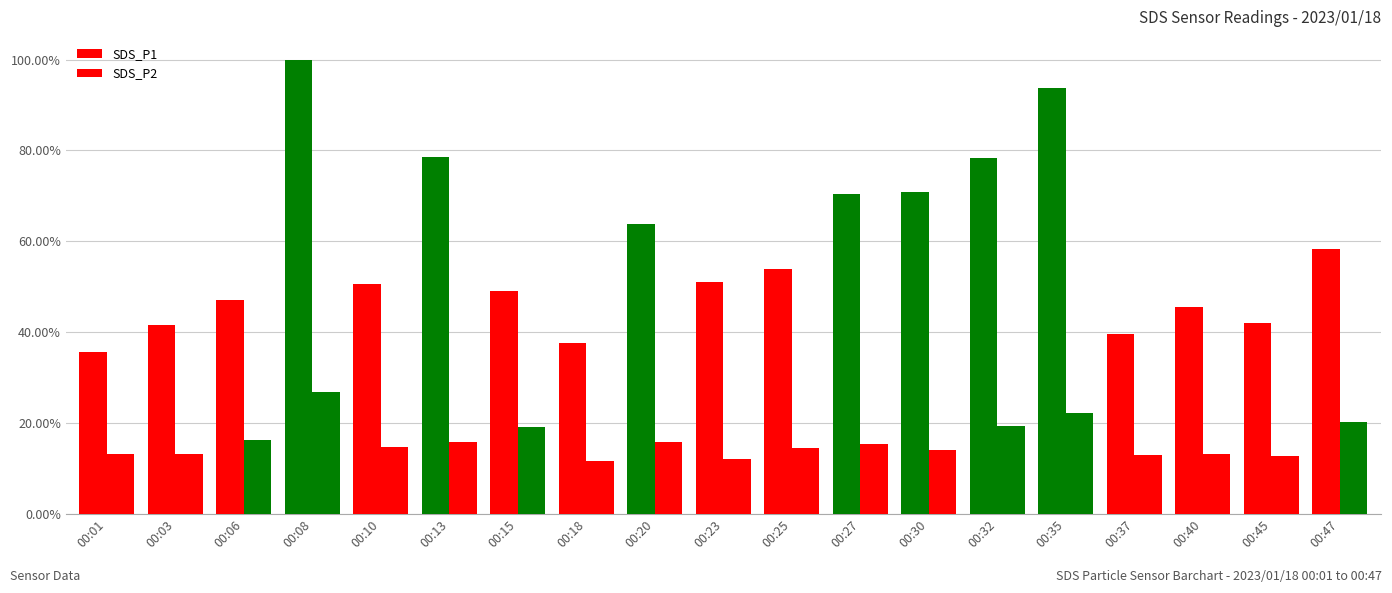

Which has a higher value, 00:18 or 00:13?

00:13